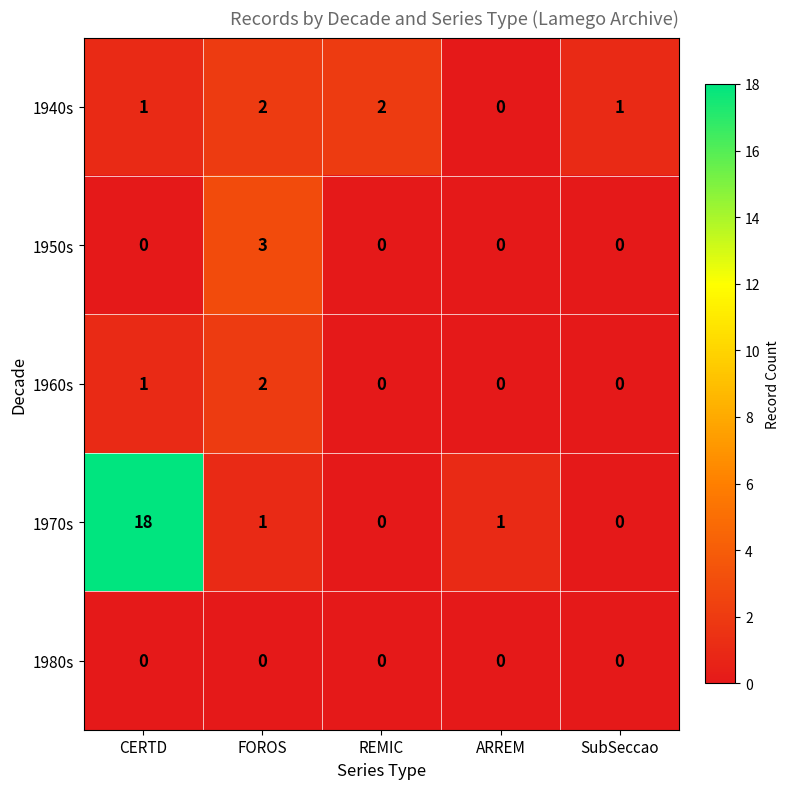

Reading left to right, transcribe all the data shown in this chart.

1940s: CERTD=1	FOROS=2	REMIC=2	ARREM=0	SubSeccao=1
1950s: CERTD=0	FOROS=3	REMIC=0	ARREM=0	SubSeccao=0
1960s: CERTD=1	FOROS=2	REMIC=0	ARREM=0	SubSeccao=0
1970s: CERTD=18	FOROS=1	REMIC=0	ARREM=1	SubSeccao=0
1980s: CERTD=0	FOROS=0	REMIC=0	ARREM=0	SubSeccao=0